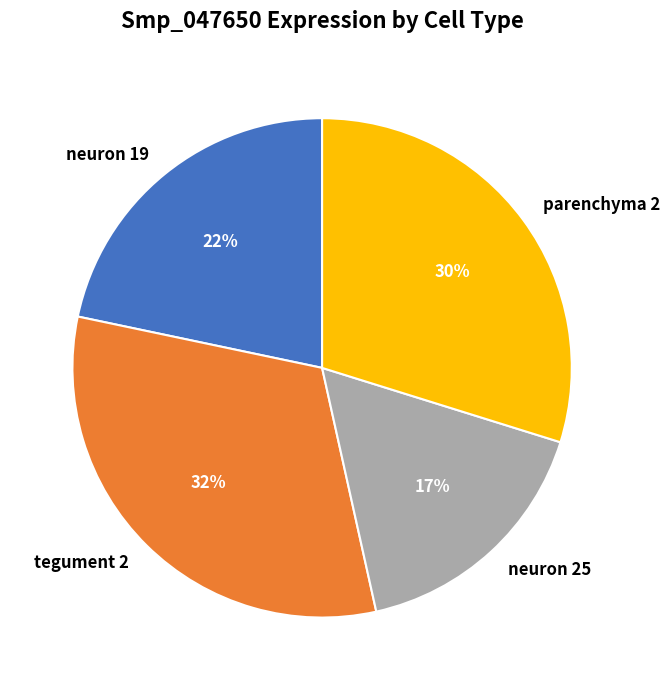

How many slices are in this pie chart?

4